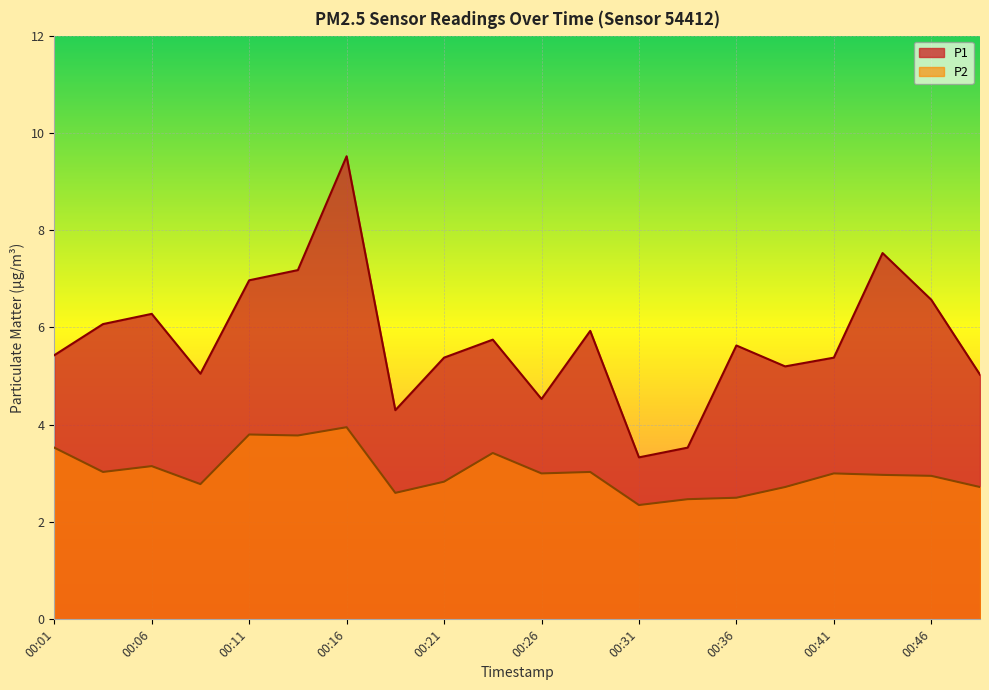

Reading right to left, list all the values displayed in this chart.

P1: 00:48=5.0	00:46=6.6	00:43=7.5	00:41=5.4	00:38=5.2	00:36=5.6	00:33=3.5	00:31=3.3	00:28=5.9	00:26=4.5	00:23=5.8	00:21=5.4	00:18=4.3	00:16=9.5	00:13=7.2	00:11=7.0	00:08=5.0	00:06=6.3	00:03=6.1	00:01=5.4
P2: 00:48=2.7	00:46=3.0	00:43=3.0	00:41=3.0	00:38=2.7	00:36=2.5	00:33=2.5	00:31=2.4	00:28=3.0	00:26=3.0	00:23=3.4	00:21=2.8	00:18=2.6	00:16=4.0	00:13=3.8	00:11=3.8	00:08=2.8	00:06=3.1	00:03=3.0	00:01=3.5